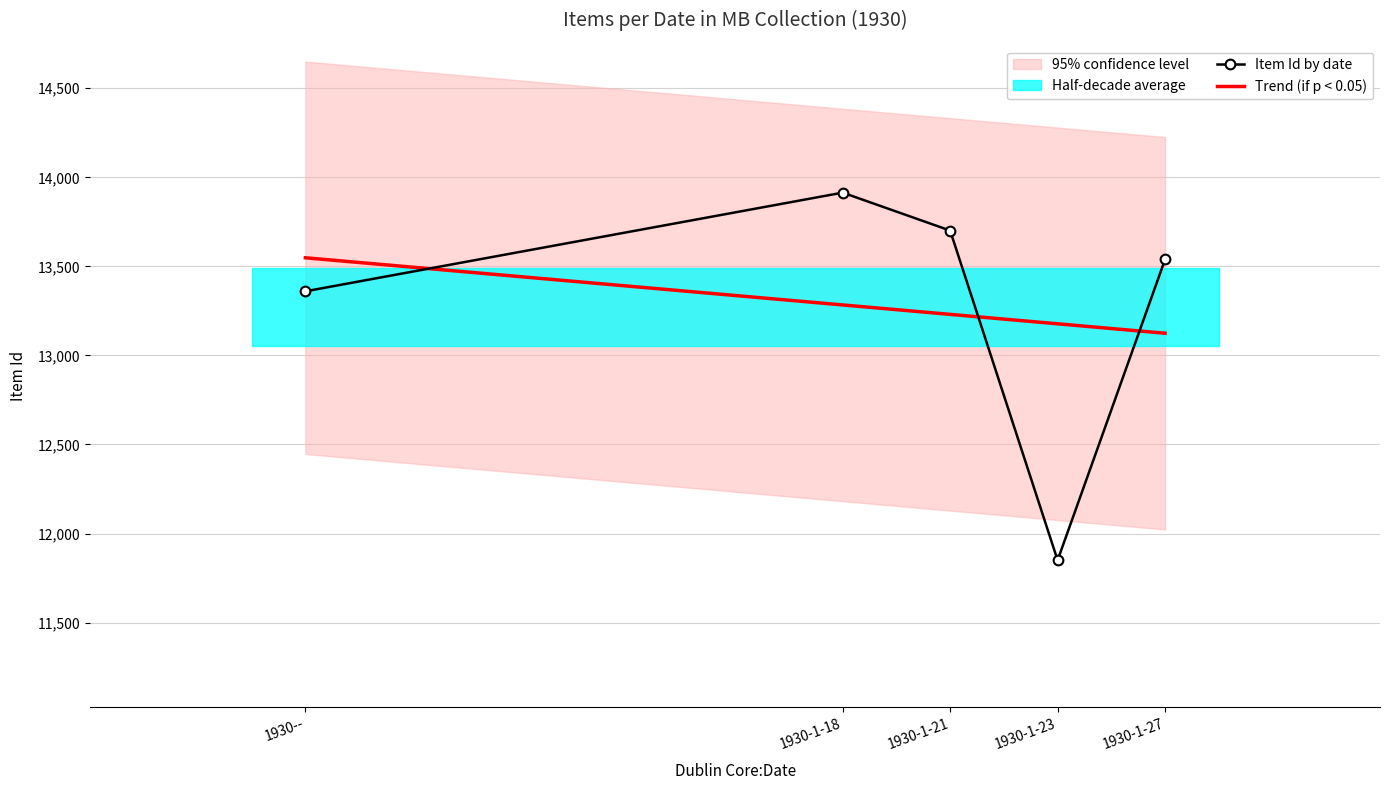

How many data points in Item Id by date are less than 13539?

2